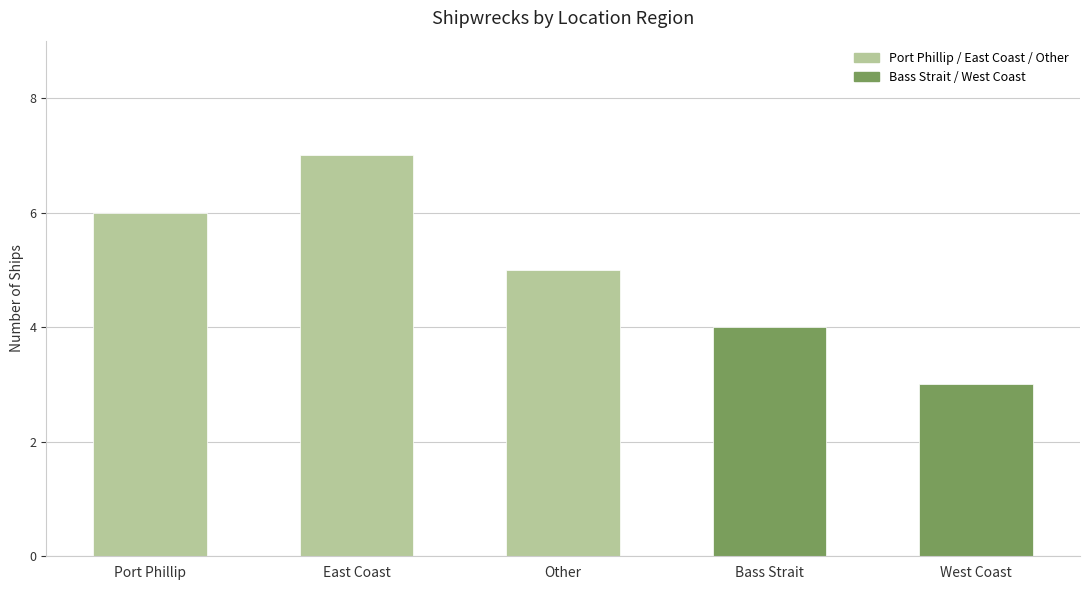

Where does the data first go above 5?

Port Phillip